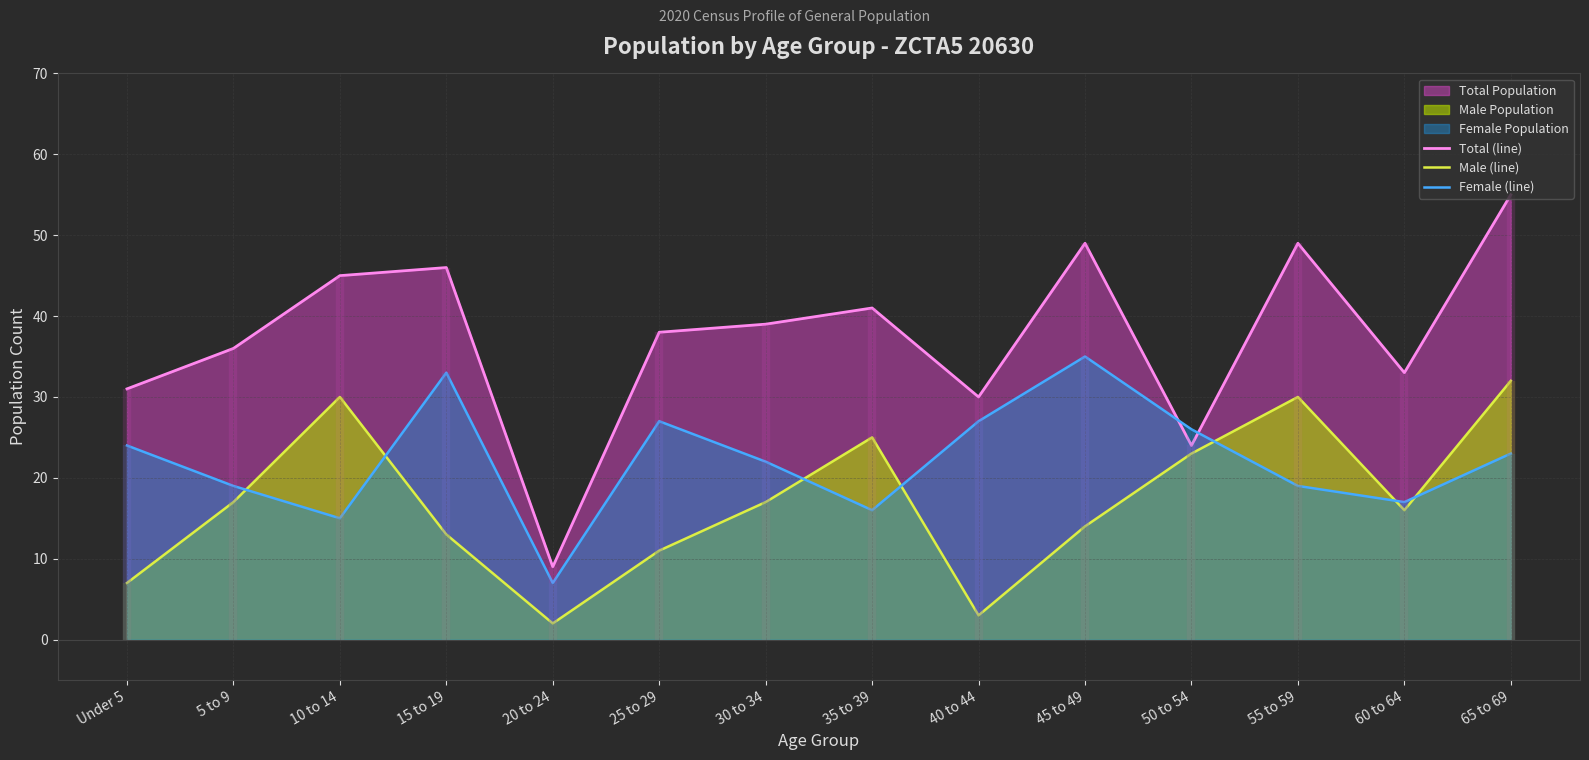

Which has a higher value, 40 to 44 or 5 to 9?

5 to 9